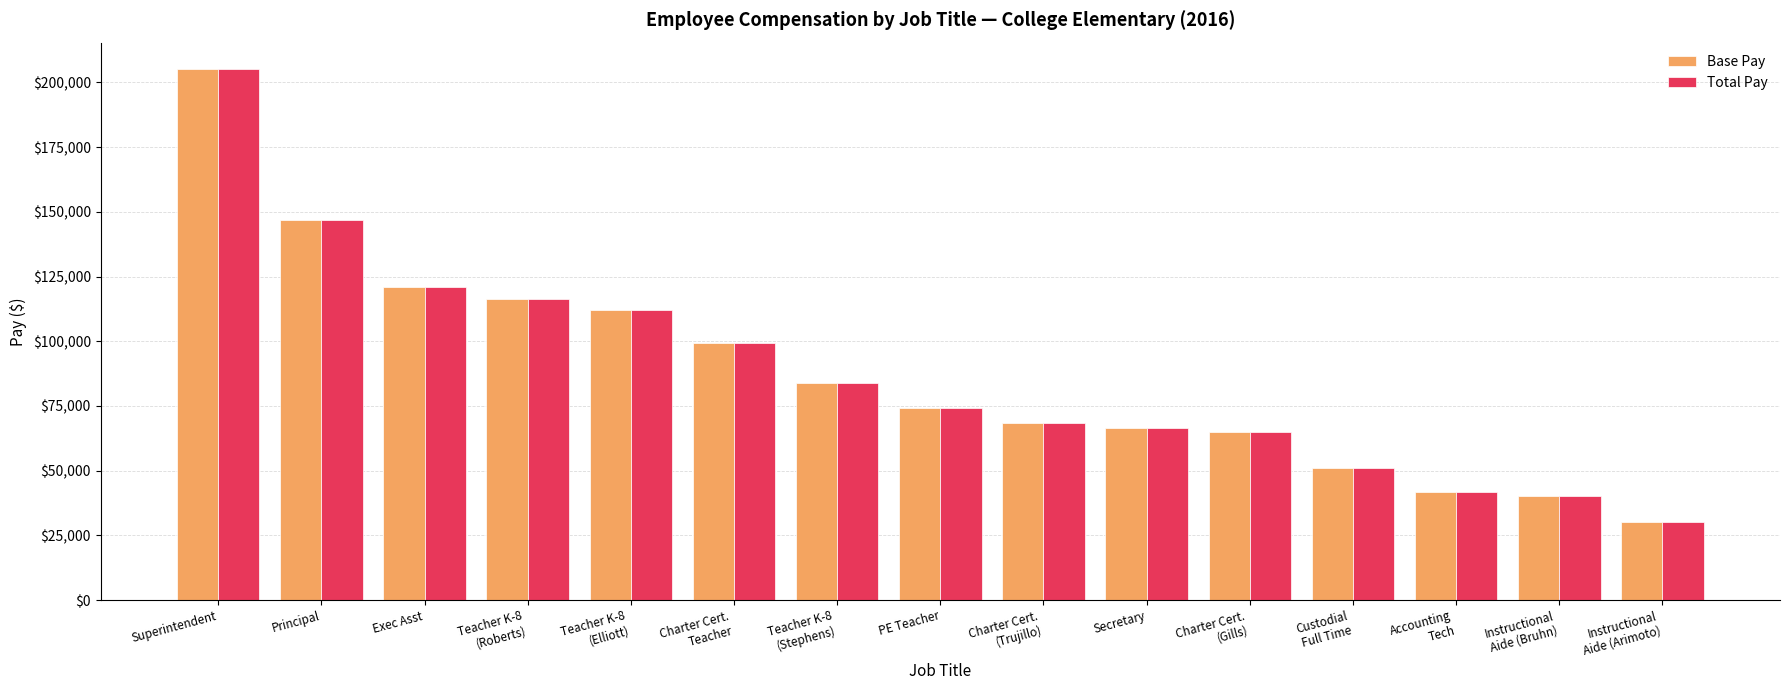

What are all the series names shown in the legend?

Base Pay, Total Pay